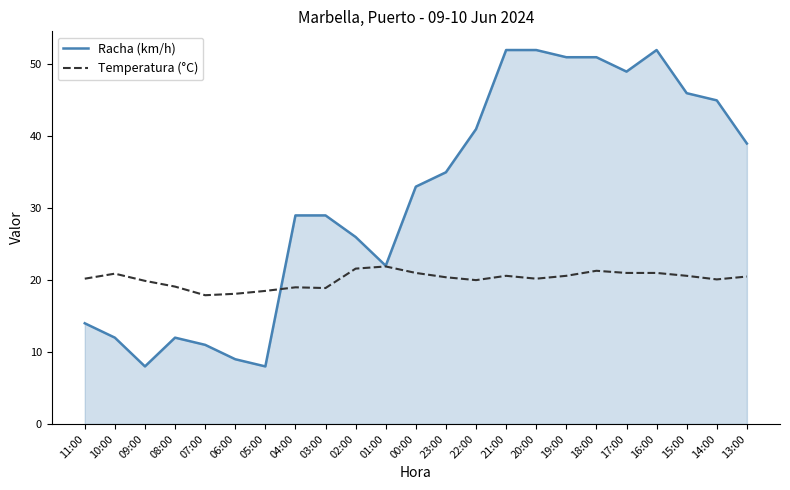

Rank the series at 03:00 from highest to lowest value.

Racha (km/h), Temperatura (°C)